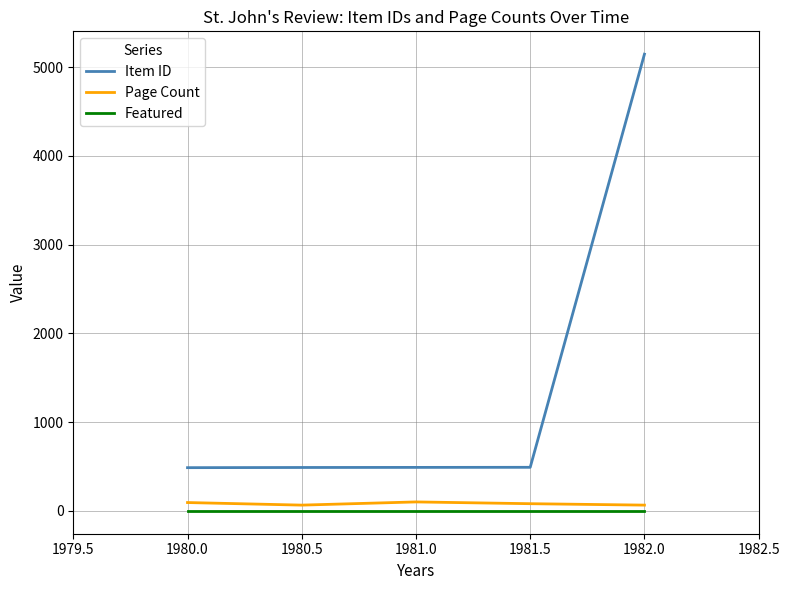

What are all the series names shown in the legend?

Item ID, Page Count, Featured